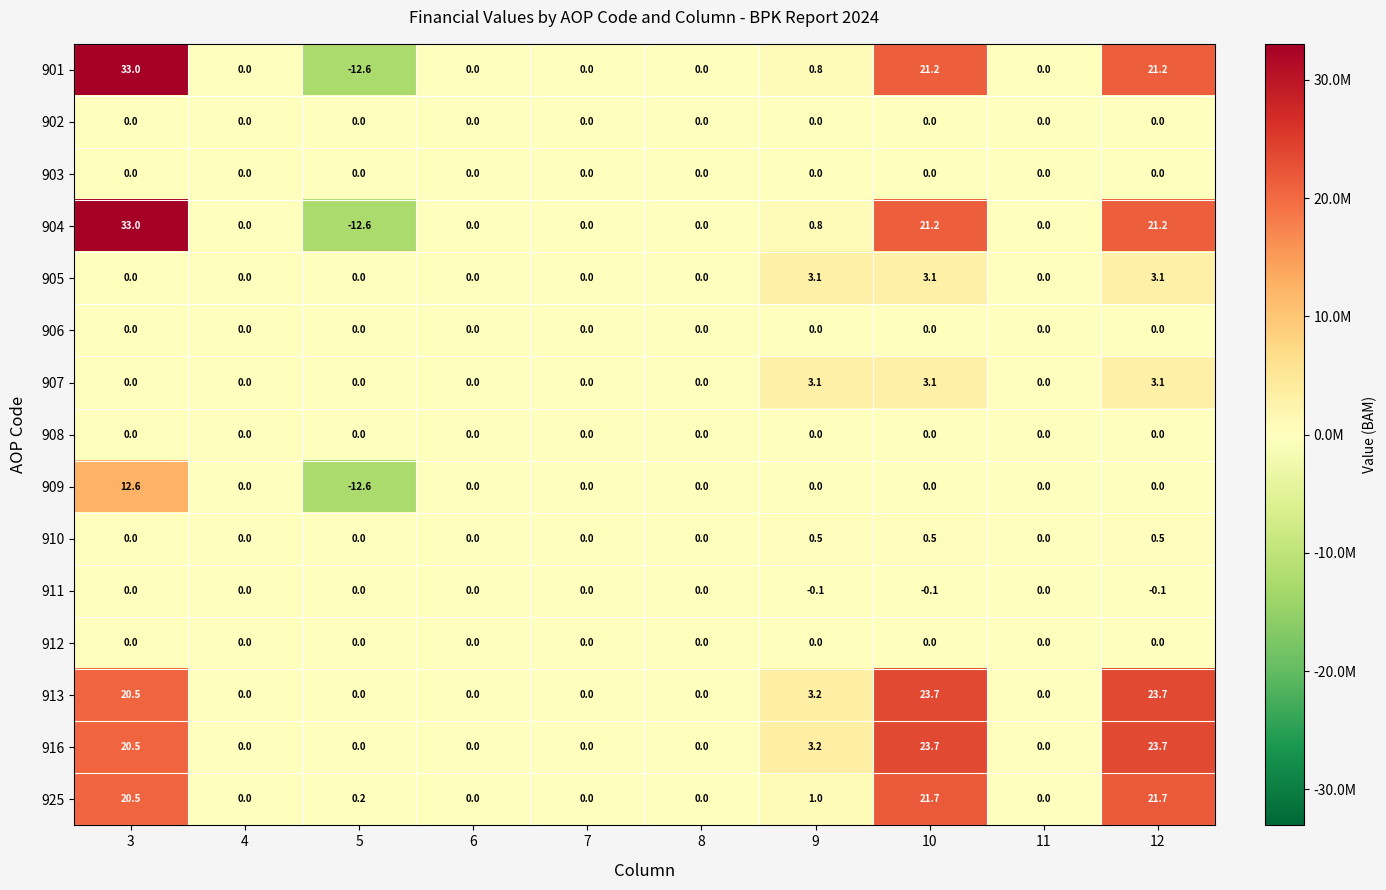

How many data points in 911 are less than 0?

3